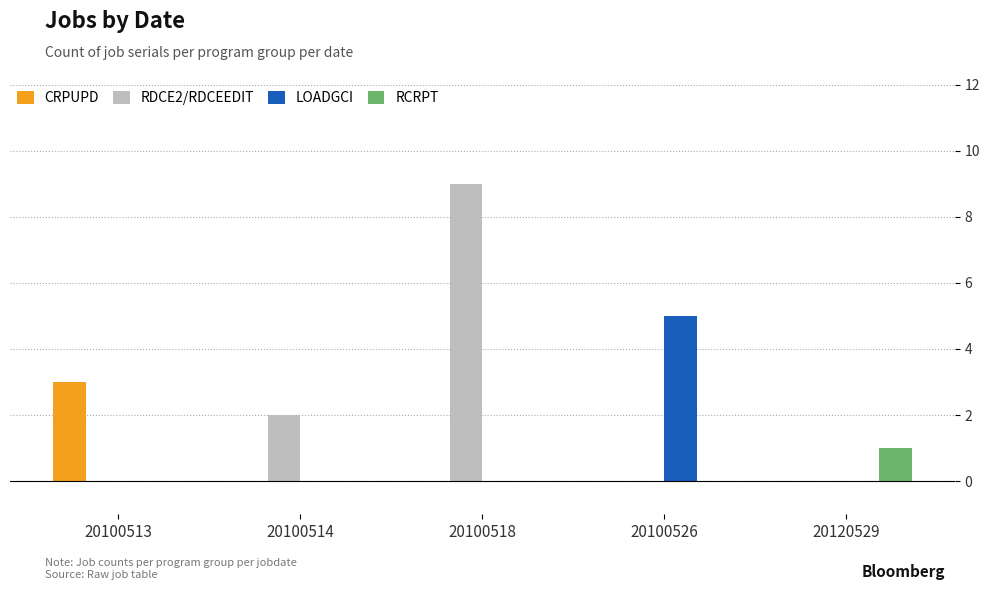

Reading left to right, what are all the values shown in this chart?

CRPUPD: 20100513=3	20100514=0	20100518=0	20100526=0	20120529=0
RDCE2/RDCEEDIT: 20100513=0	20100514=2	20100518=9	20100526=0	20120529=0
LOADGCI: 20100513=0	20100514=0	20100518=0	20100526=5	20120529=0
RCRPT: 20100513=0	20100514=0	20100518=0	20100526=0	20120529=1